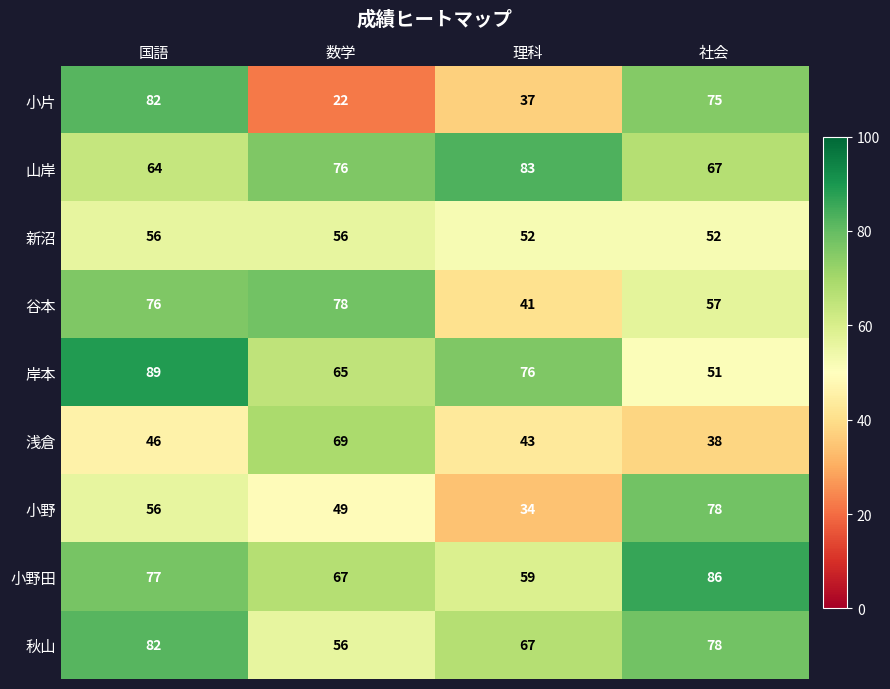

Count the 小片 values in the range 37 to 82.

3